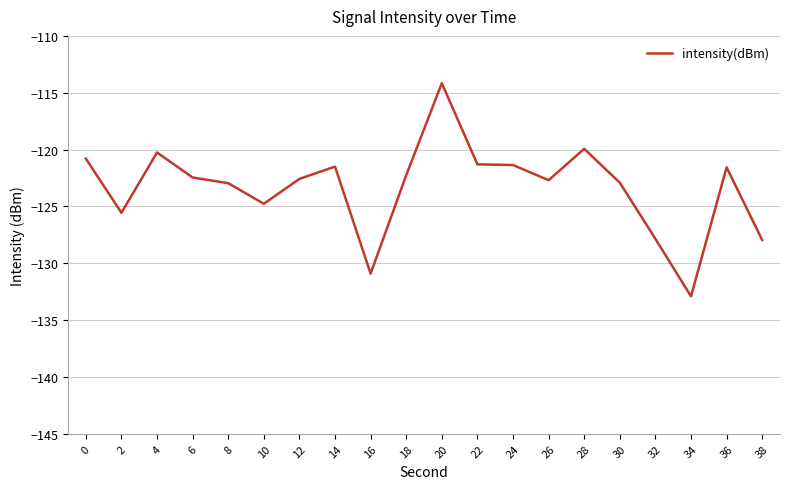

The chart shows a value of -119.9 at 28. True or false?

True